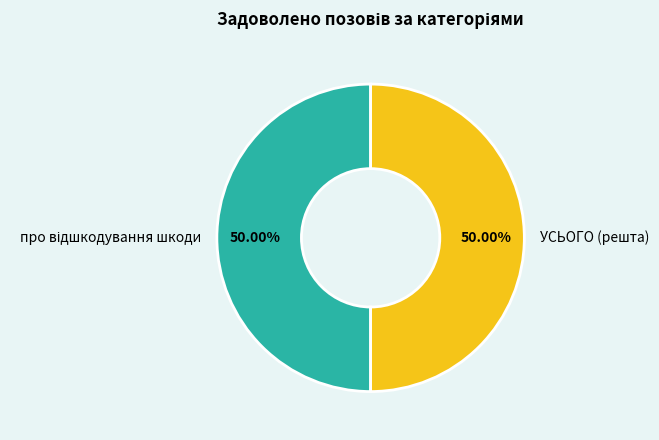

Count the number of slices in the pie.

2